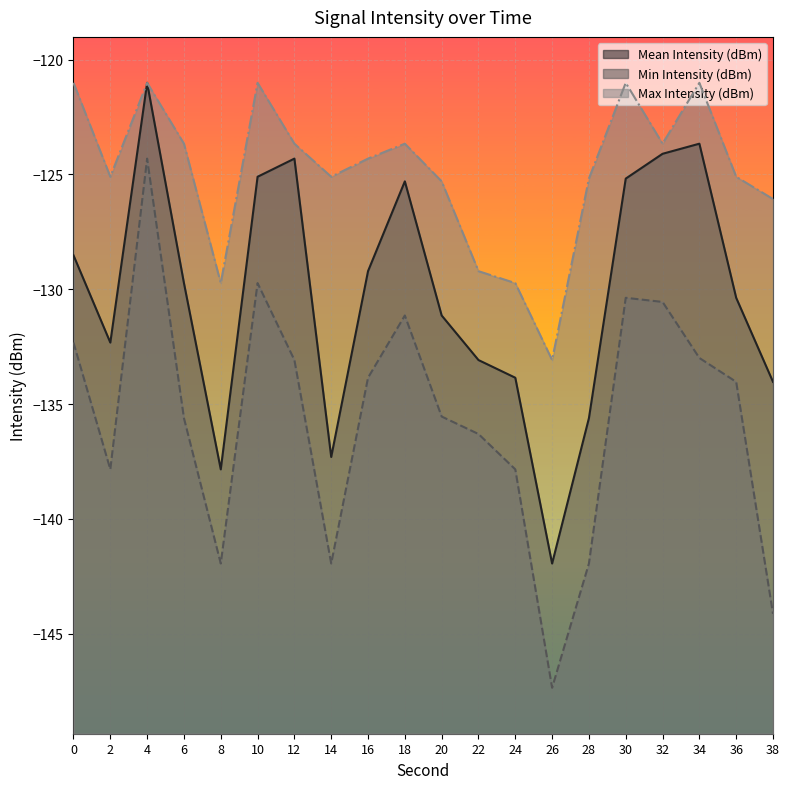

Between 2 and 4, which is larger?

4